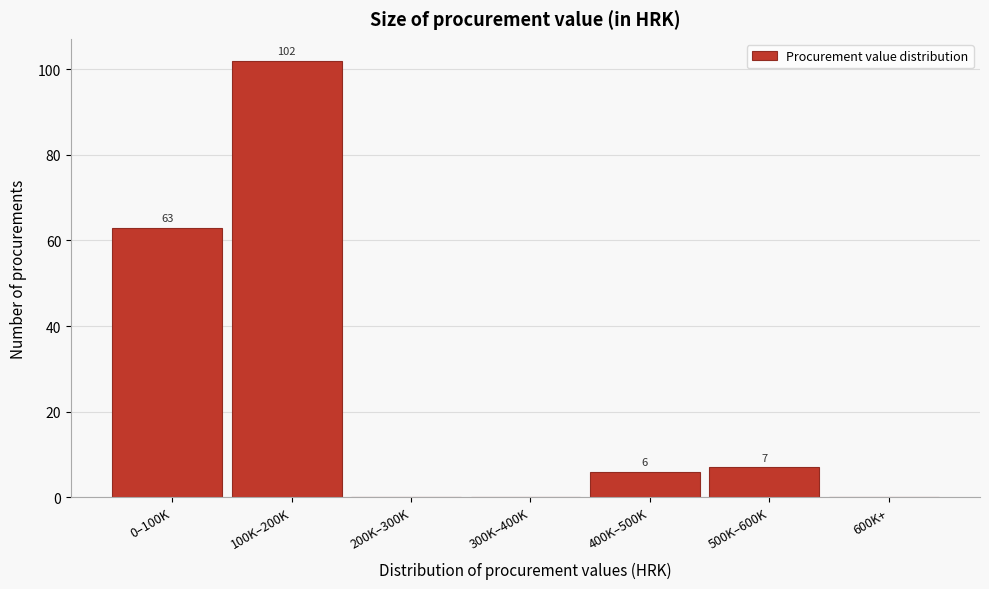

Reading left to right, what are all the values shown in this chart?

0–100K=63	100K–200K=102	200K–300K=0	300K–400K=0	400K–500K=6	500K–600K=7	600K+=0